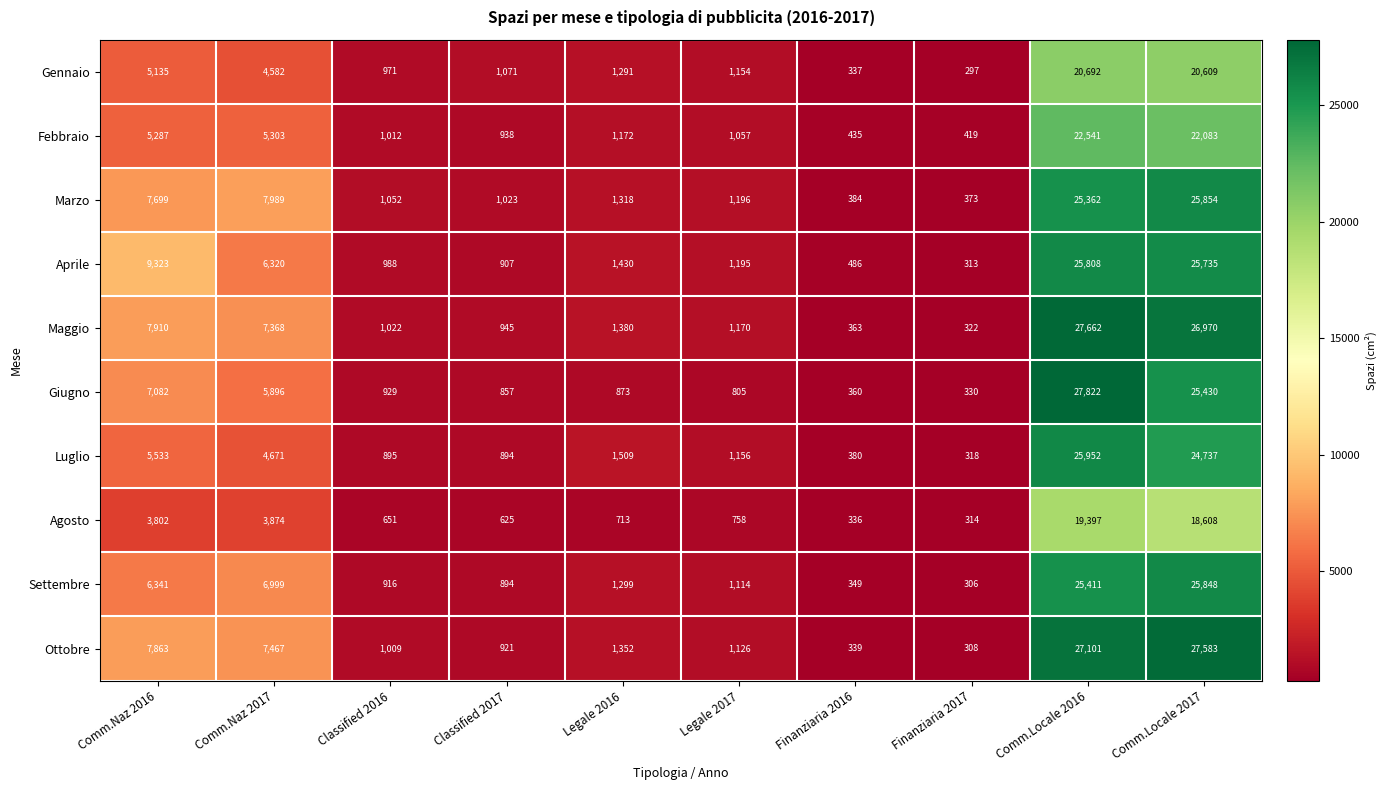

At which label is Settembre closest to 13077?

Comm.Naz 2017